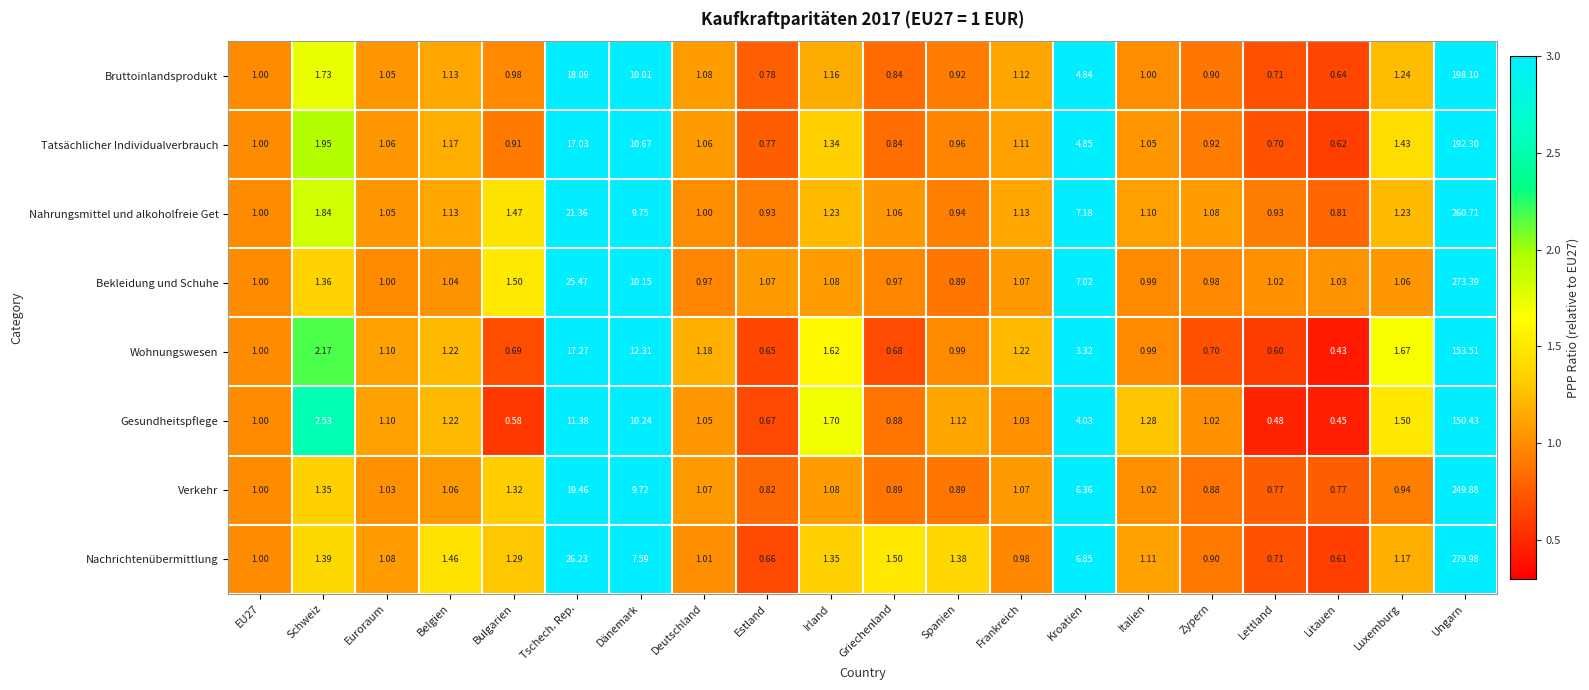

Which category has the highest value in the Tatsächlicher Individualverbrauch series?

Ungarn